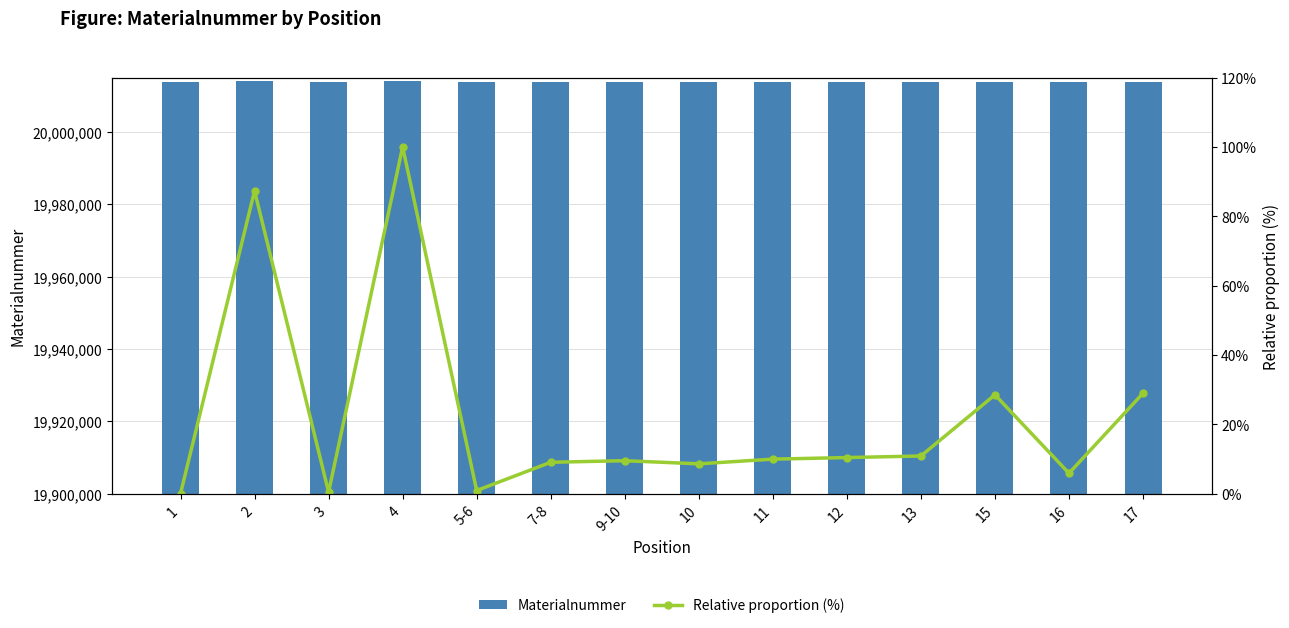

What is the label of the 12th bar from the left?

15